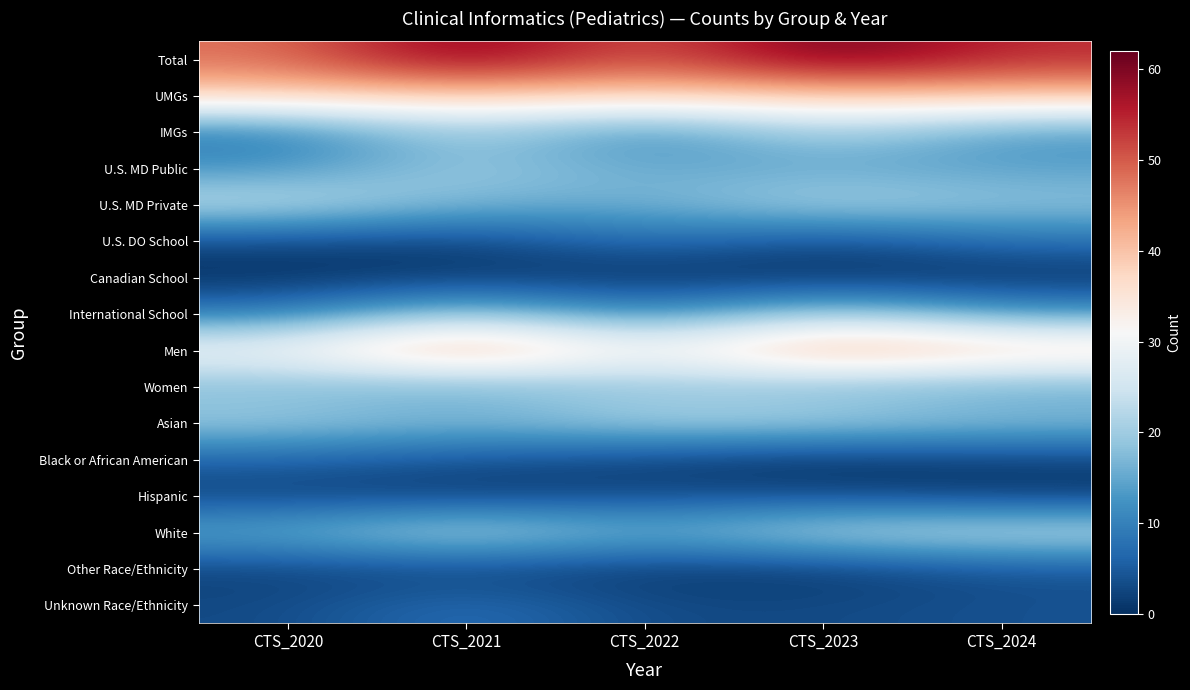

What is the difference between the highest and lowest values at CTS_2020?

48